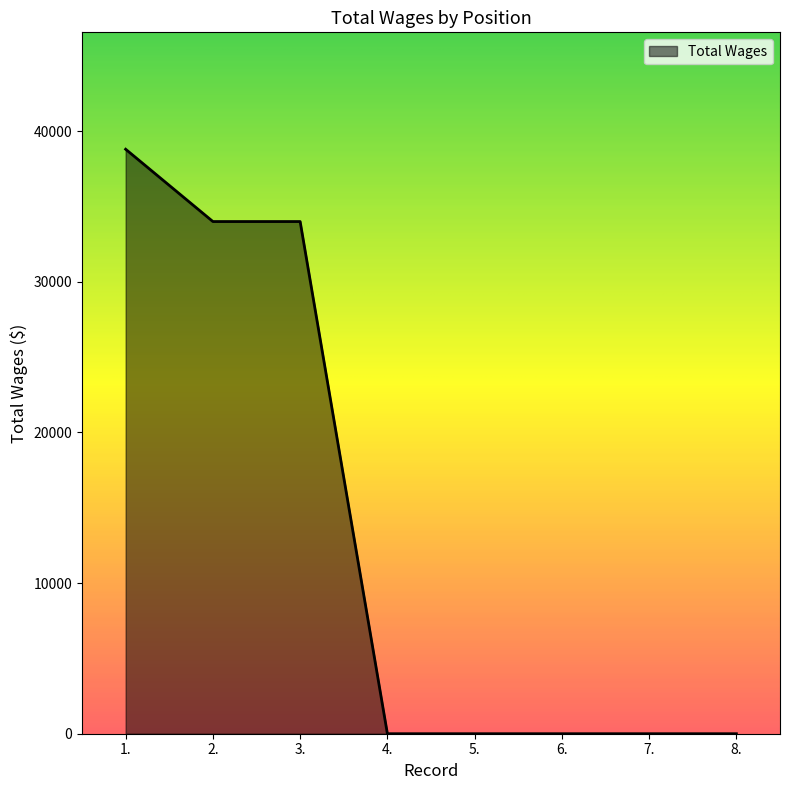

What is the change in value from 1. to 8.?

-38800